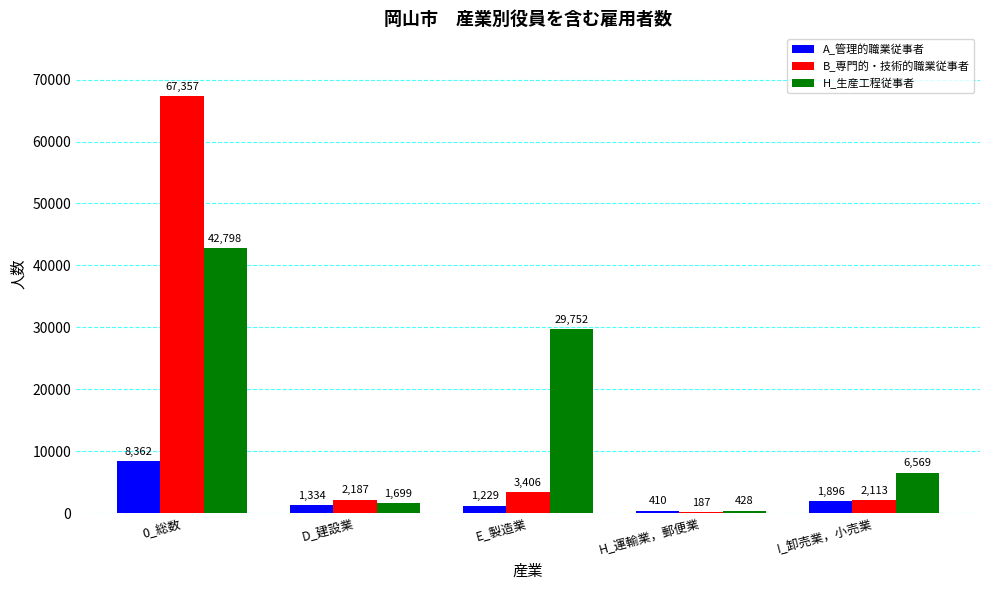

The B_専門的・技術的職業従事者 series shows 187 at H_運輸業，郵便業. True or false?

True